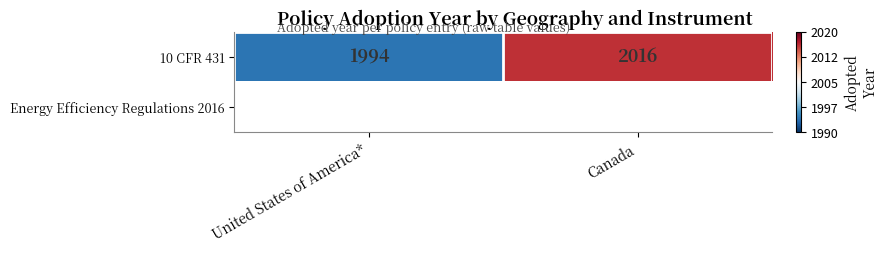

At how many categories does at least one series exceed 0?

1